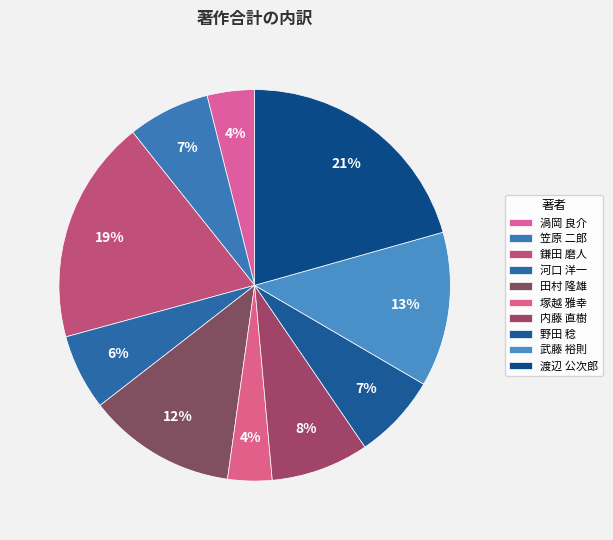

What portion of the pie excludes 野田 稔?

93.0%